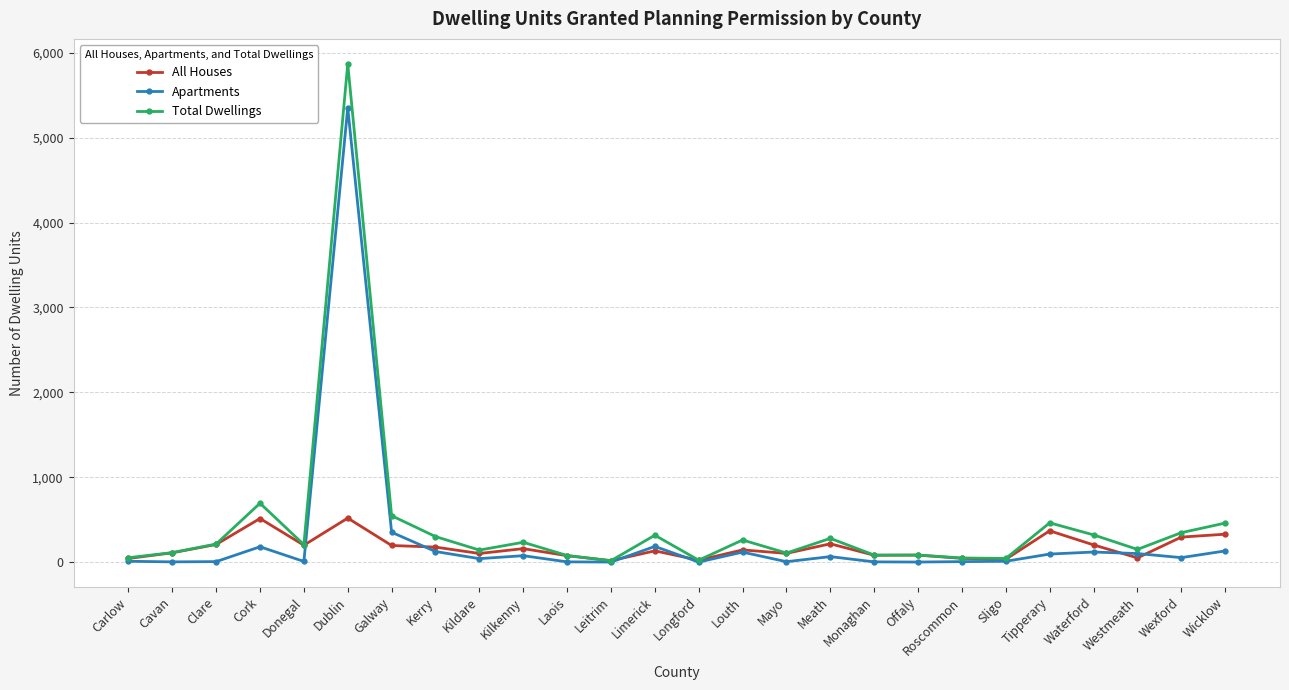

What is the label of the 14th point from the right?

Limerick